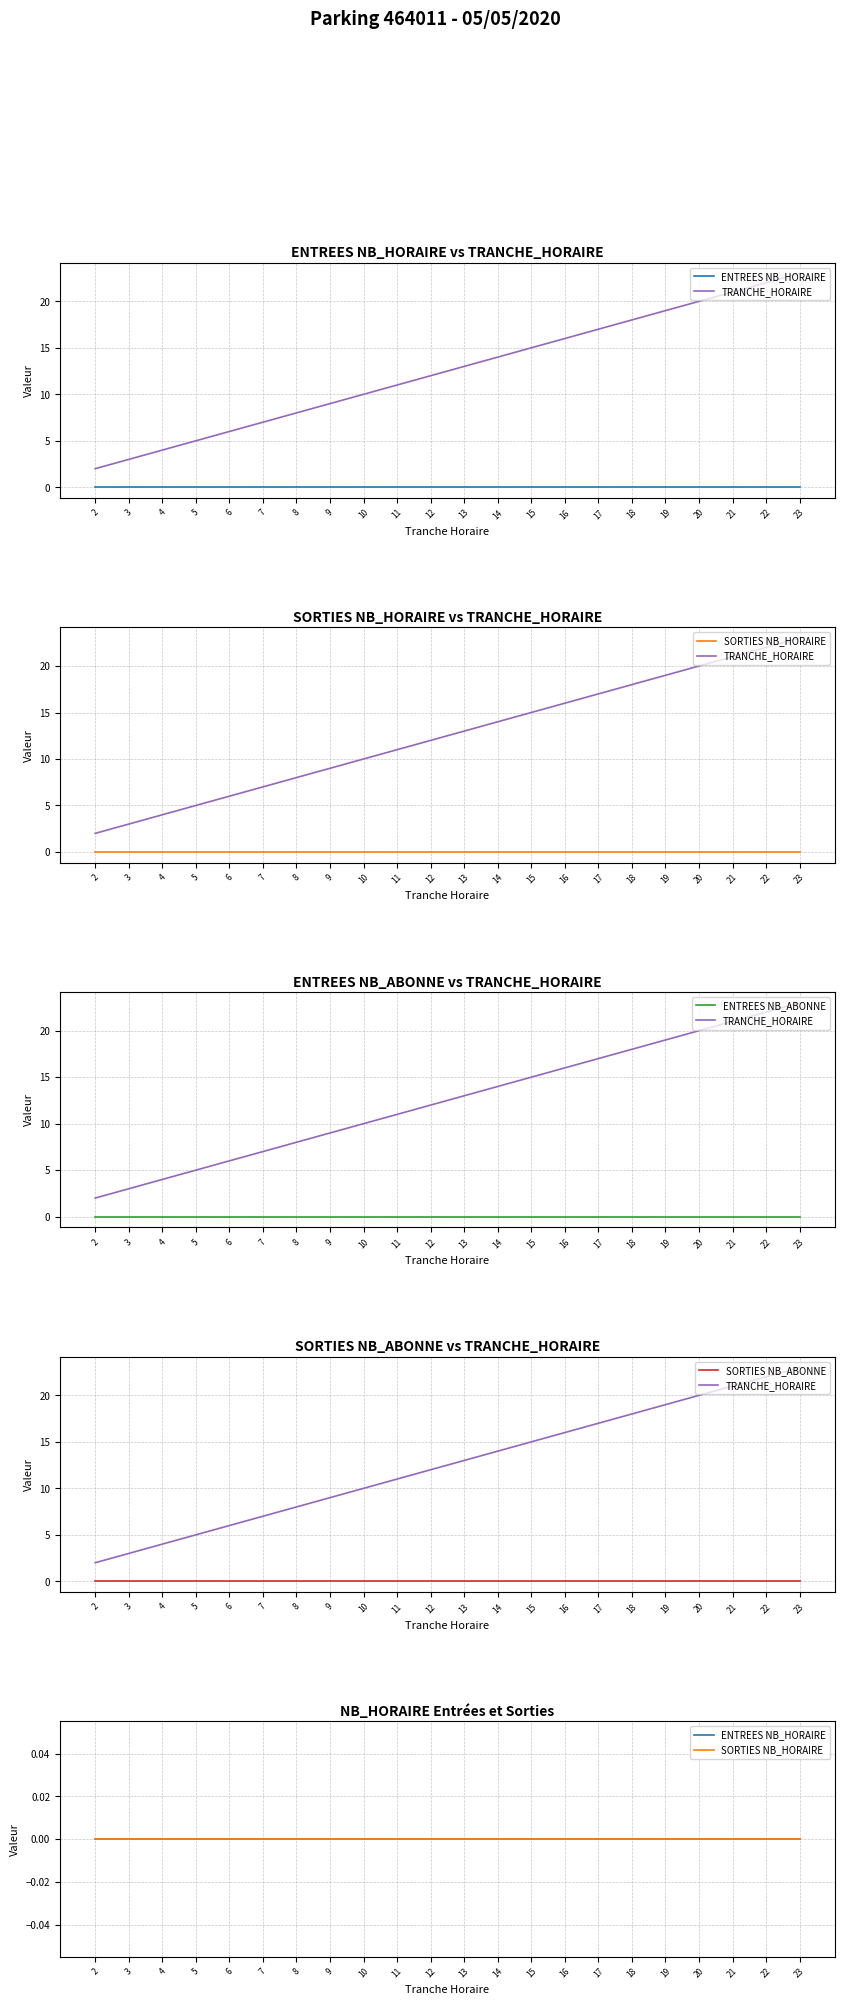

Is the value of TRANCHE_HORAIRE at 20 greater than the value of ENTREES NB_HORAIRE at 15?

Yes